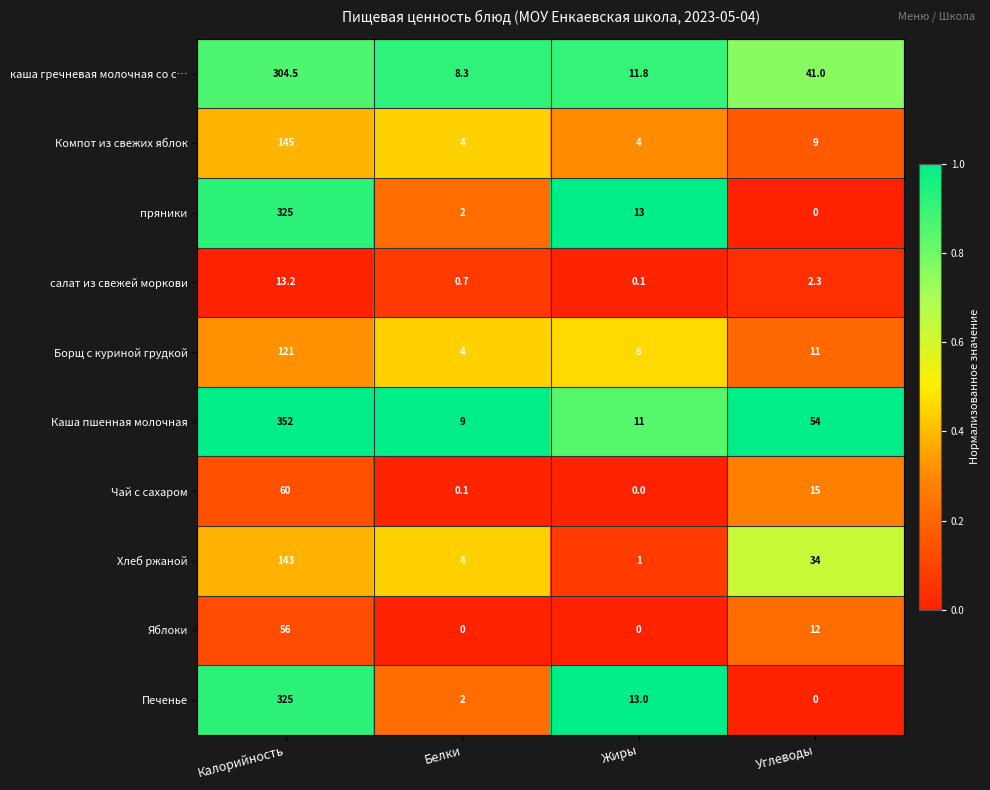

The Компот из свежих яблок series shows 4.0 at Жиры. True or false?

True